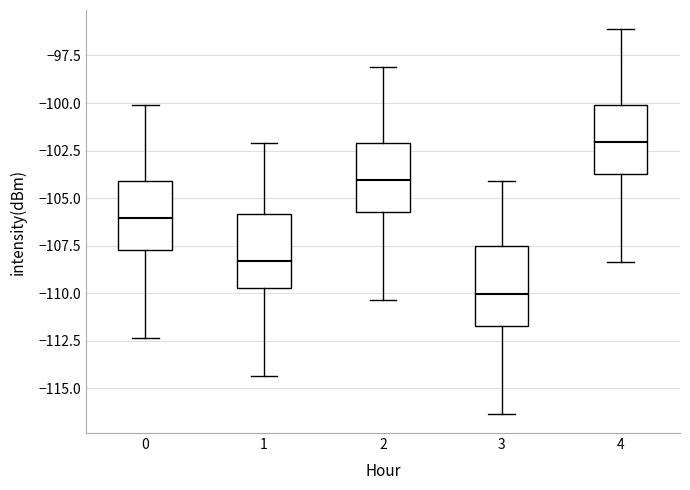

Where does the upper whisker of the box at x = 3 end on the y-axis? The values are not printed on the chart, so give them approximately, as read against the axis.

-104.0